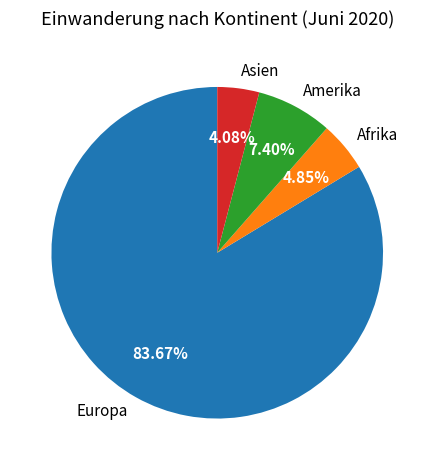

To the nearest percent, what is the difference between the Asien and Europa slice percentages?

80%